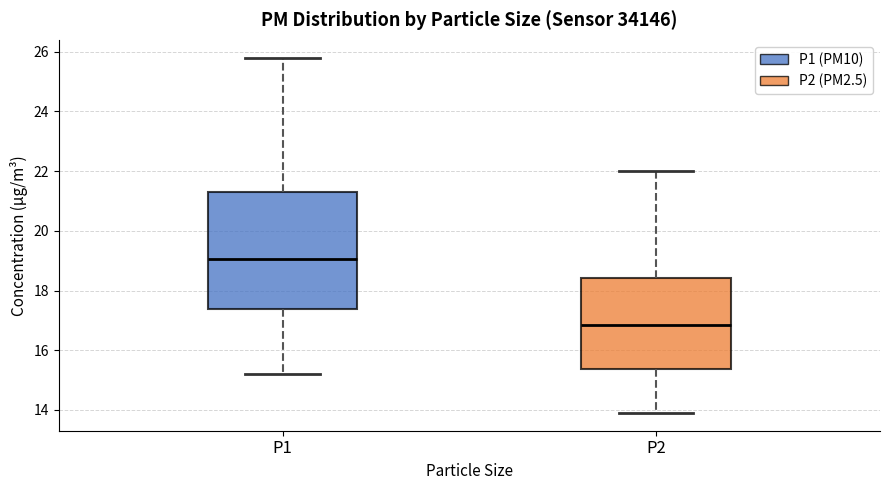

Reading left to right, transcribe this box plot: for each box, give where its median line is, the range the box spans, and where its two whiskers end, as read against the y-axis. The values are not printed on the chart, so give them approximately, as read against the axis.

P1: median 19.0, box 17.4 to 21.4, whiskers 15.2 to 25.8
P2: median 16.8, box 15.4 to 18.4, whiskers 14.0 to 22.0